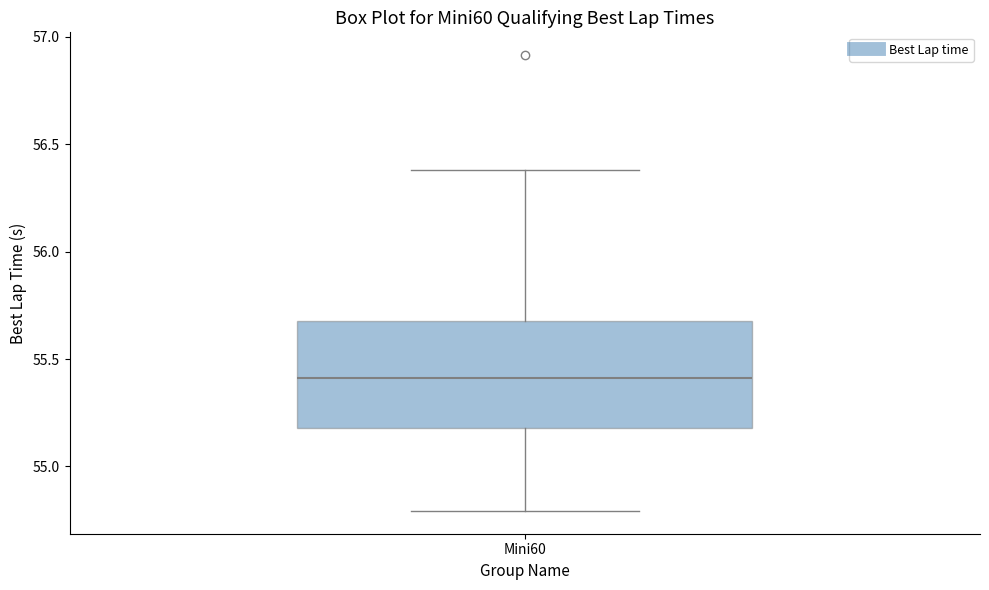

Transcribe this box plot: give where the median line is, the range the box spans, and where the two whiskers end, as read against the y-axis. The values are not printed on the chart, so give them approximately, as read against the axis.

median 55.4, box 55.2 to 55.7, whiskers 54.8 to 56.4